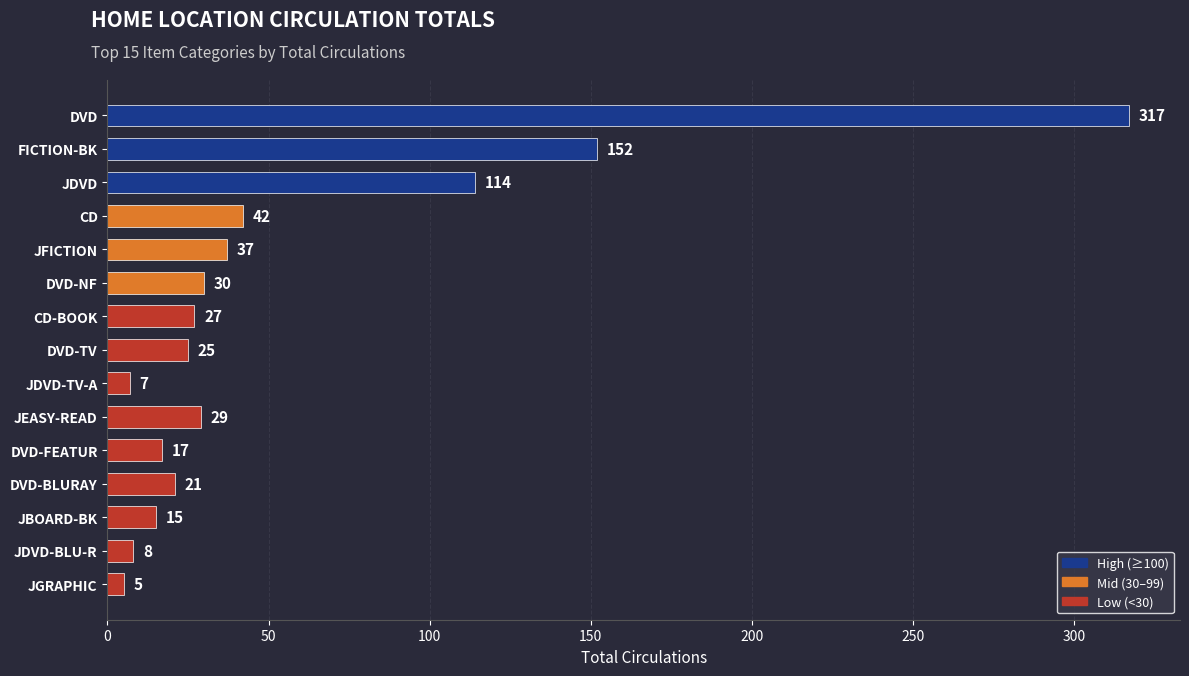

What is the sum of all values?

846